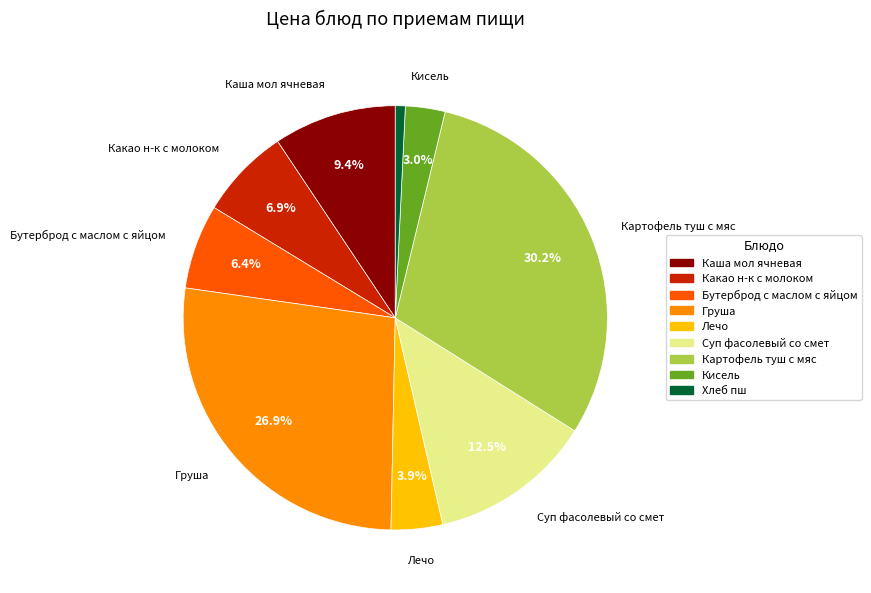

Do Какао н-к с молоком and Суп фасолевый со смет together represent more than half of the pie?

No